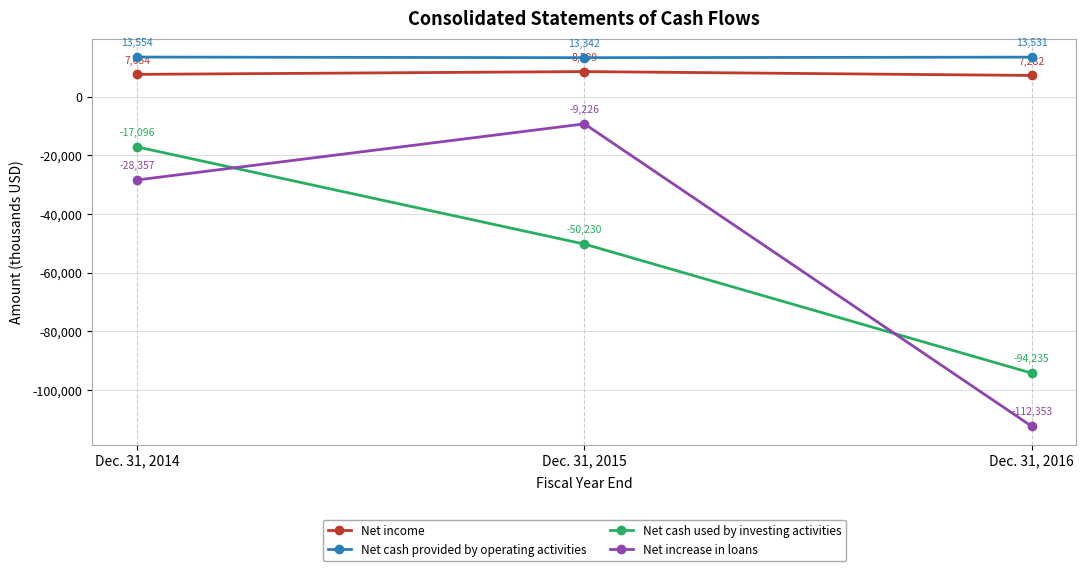

At which category does the chart reach its minimum across all series?

Dec. 31, 2016